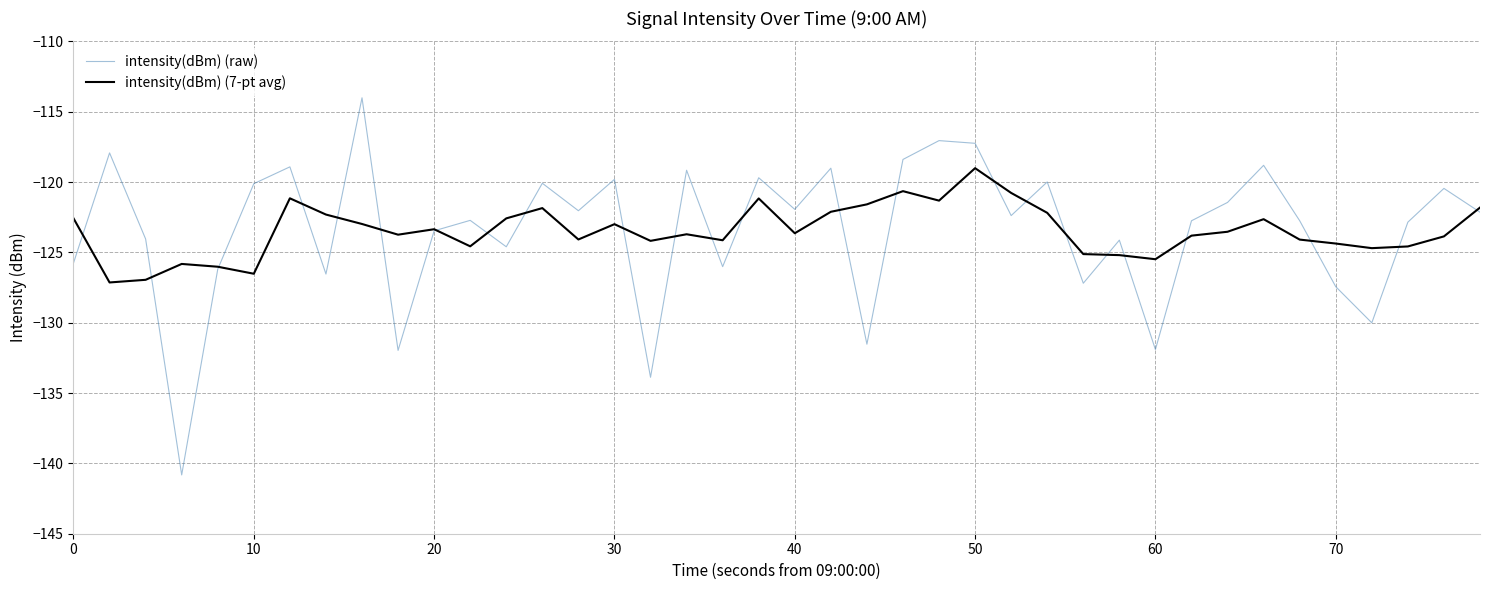

List the series in order of their peak value, highest first.

intensity(dBm) (raw), intensity(dBm) (7-pt avg)